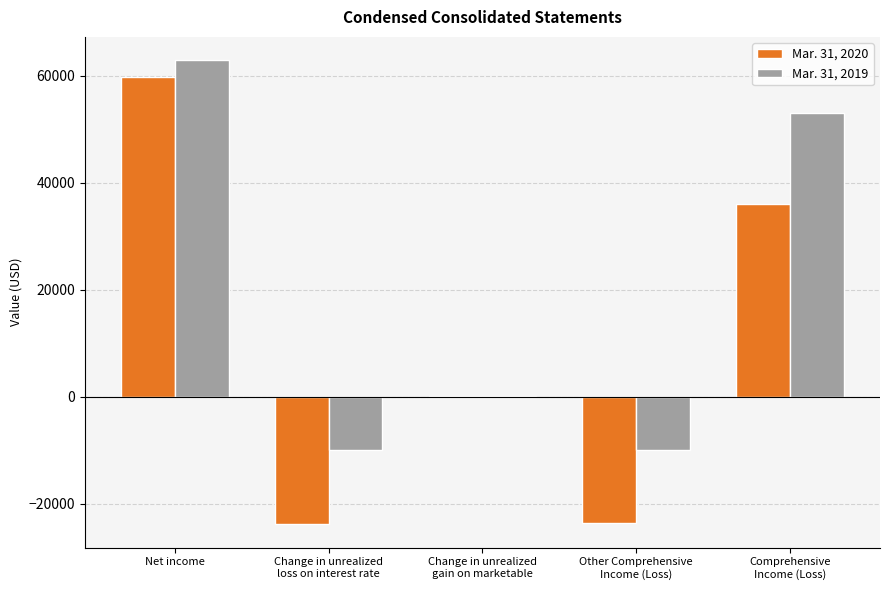

Which series has the largest total across all categories?

Mar. 31, 2019